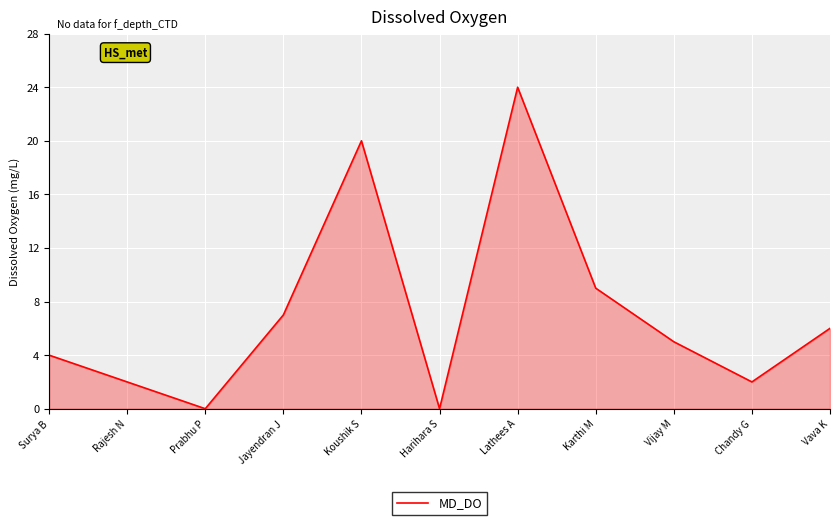

Does the chart have visible grid lines?

Yes